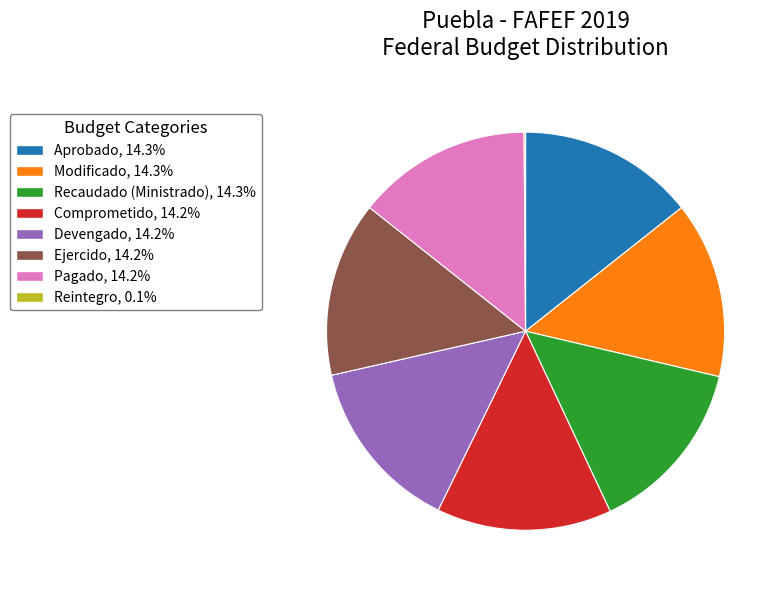

Do Recaudado (Ministrado), 14.3% and Pagado, 14.2% together represent more than half of the pie?

No